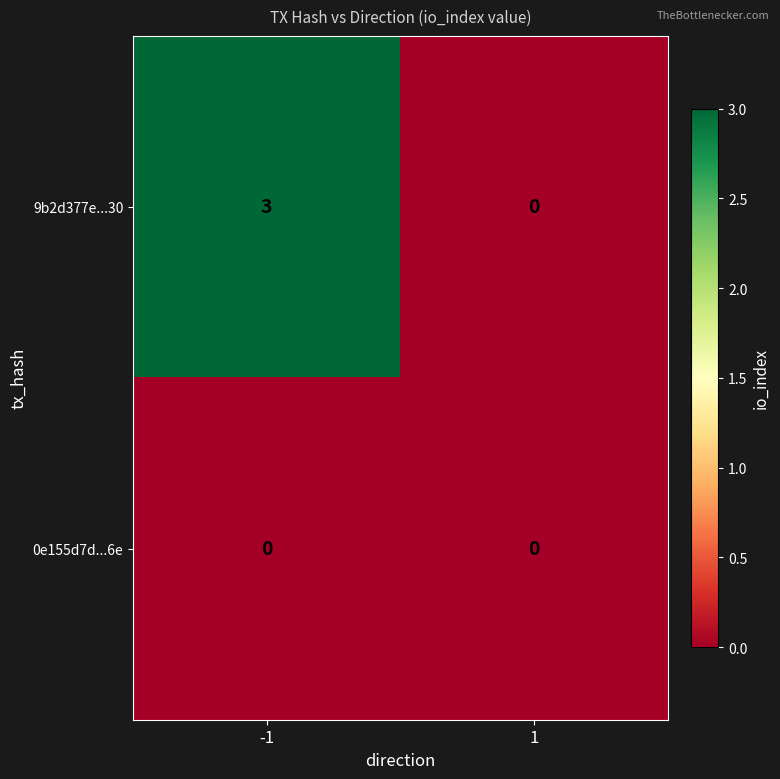

Is the value of 0e155d7d...6e at -1 greater than the value of 9b2d377e...30 at -1?

No